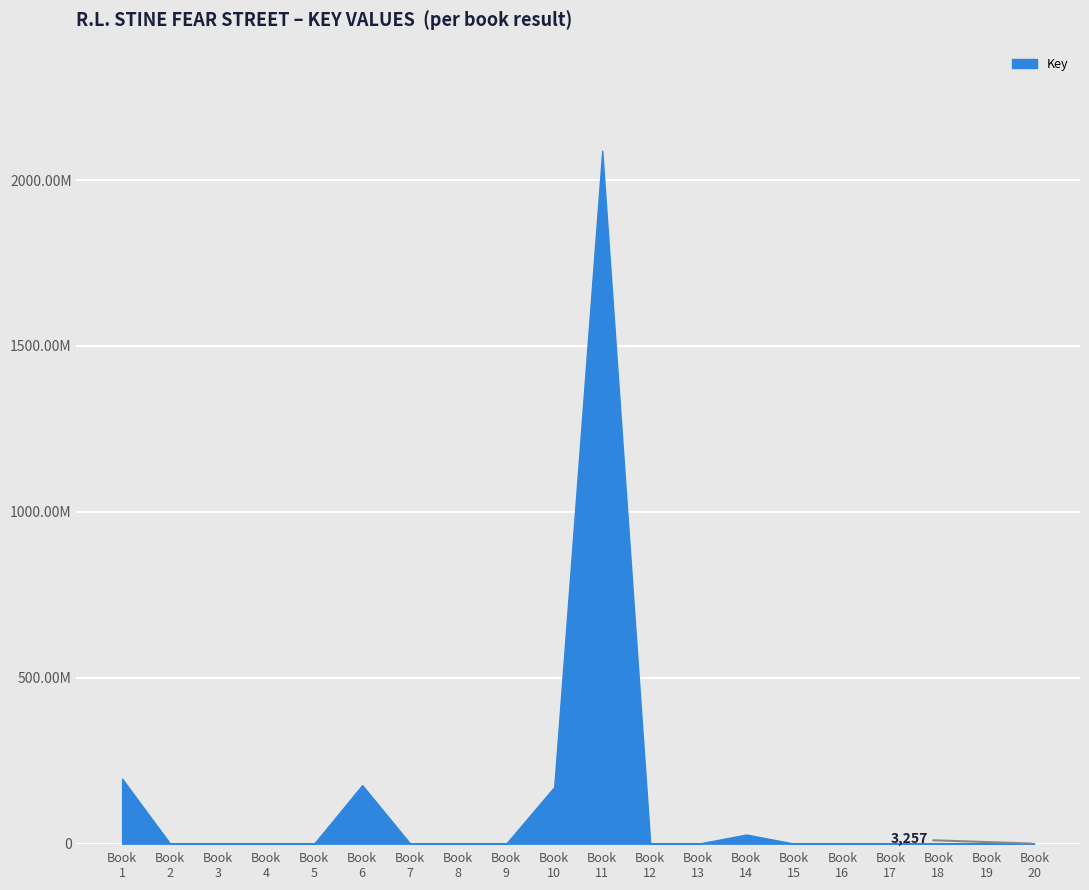

Where does the data first go above 76980?

Book
1